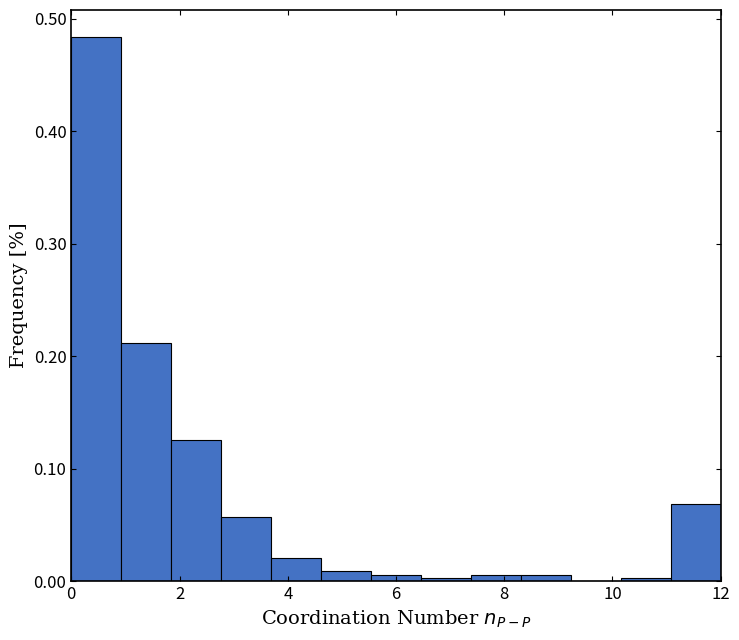

Reading left to right, list every bar in this chart as the range it spans on the x-axis followed by its height. Neither the bar edges nor the heights are printed on the chart, so give them approximately, as read against the axes.

0.0 to 1.0: 0.48
1.0 to 1.8: 0.21
1.8 to 2.8: 0.13
2.8 to 3.6: 0.06
3.6 to 4.6: 0.02
4.6 to 5.6: under 0.01
5.6 to 6.4: under 0.01
6.4 to 7.4: under 0.01
7.4 to 8.4: under 0.01
8.4 to 9.2: under 0.01
9.2 to 10.2: 0
10.2 to 11.0: under 0.01
11.0 to 12.0: 0.07